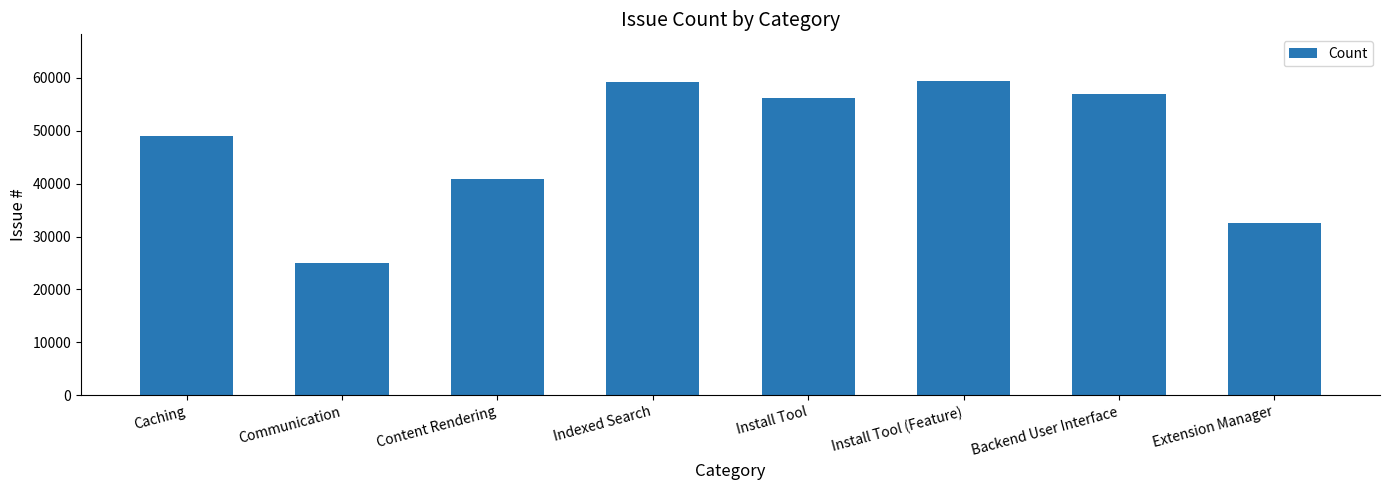

Between Install Tool (Feature) and Extension Manager, which is larger?

Install Tool (Feature)